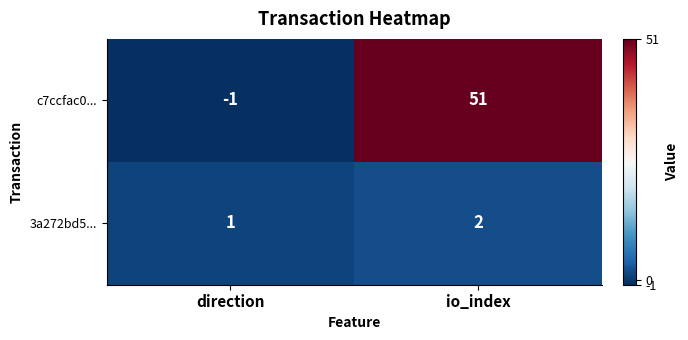

Rank the series at io_index from lowest to highest value.

3a272bd5..., c7ccfac0...